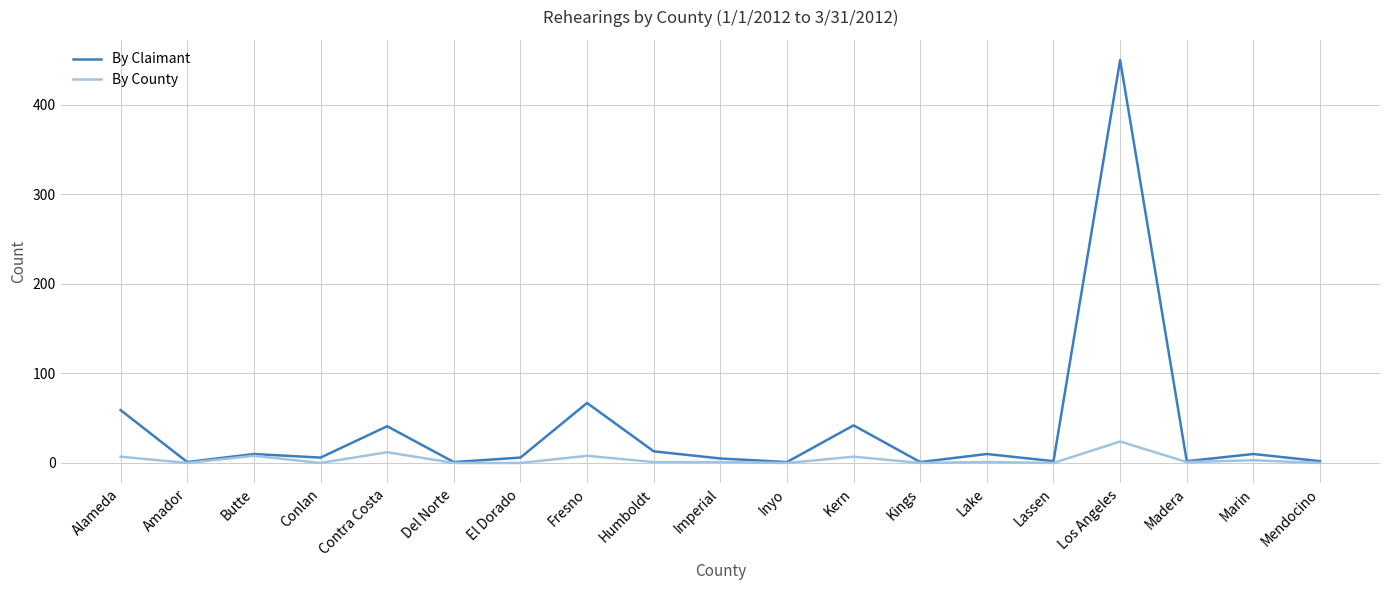

What is the difference between the second highest and second lowest values in the By Claimant series?

66